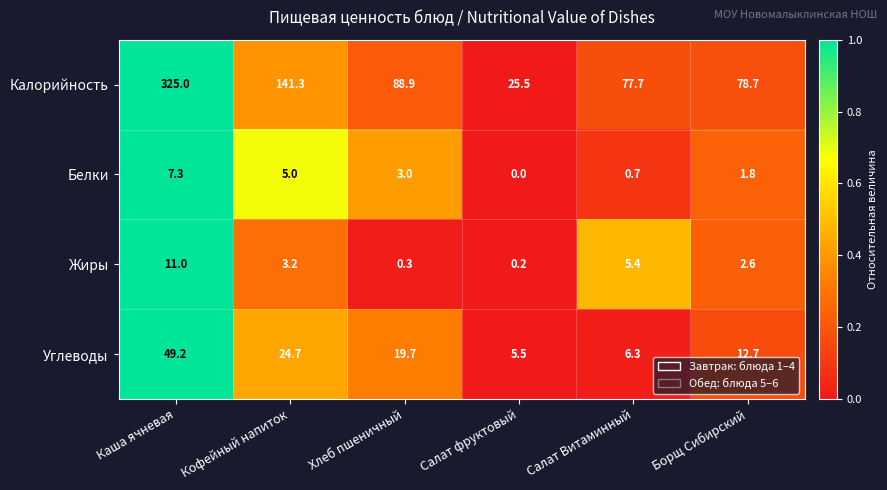

What is the difference between the highest and lowest values at Кофейный напиток?

138.1